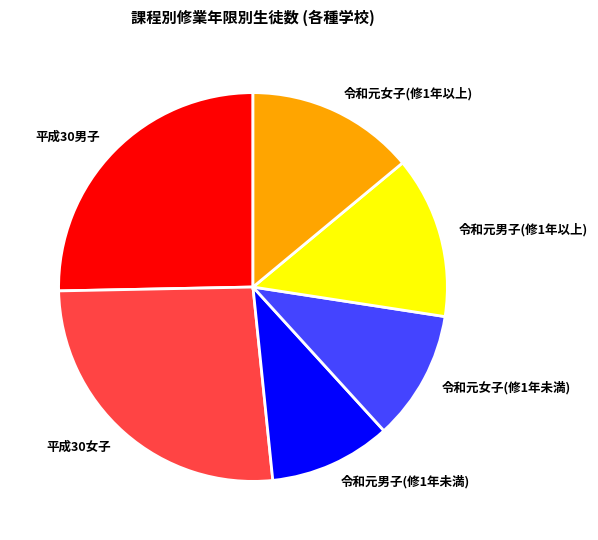

Which has a higher value, 令和元女子(修1年以上) or 平成30女子?

平成30女子